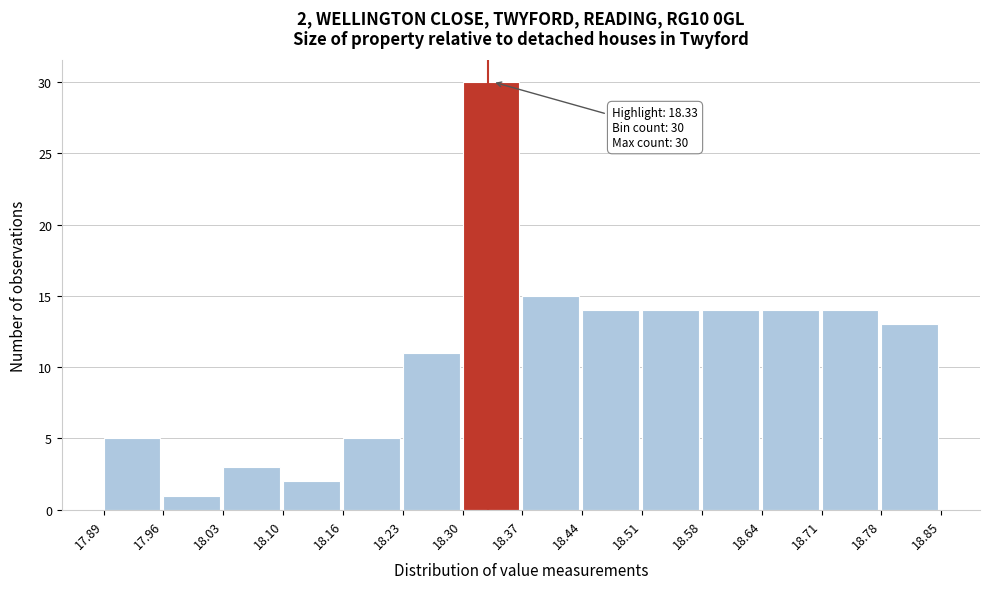

Over which range of the x-axis is the bar tallest?

18.30 to 18.37